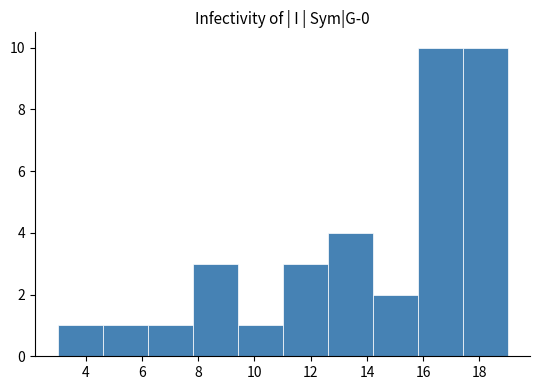

Reading left to right, transcribe this chart: for each bar, give the range it covers on the x-axis and its height. The values are not printed on the chart, so give them approximately, as read against the axis.

3.0 to 4.6: 1
4.6 to 6.2: 1
6.2 to 7.8: 1
7.8 to 9.4: 3
9.4 to 11.0: 1
11.0 to 12.6: 3
12.6 to 14.2: 4
14.2 to 15.8: 2
15.8 to 17.4: 10
17.4 to 19.0: 10